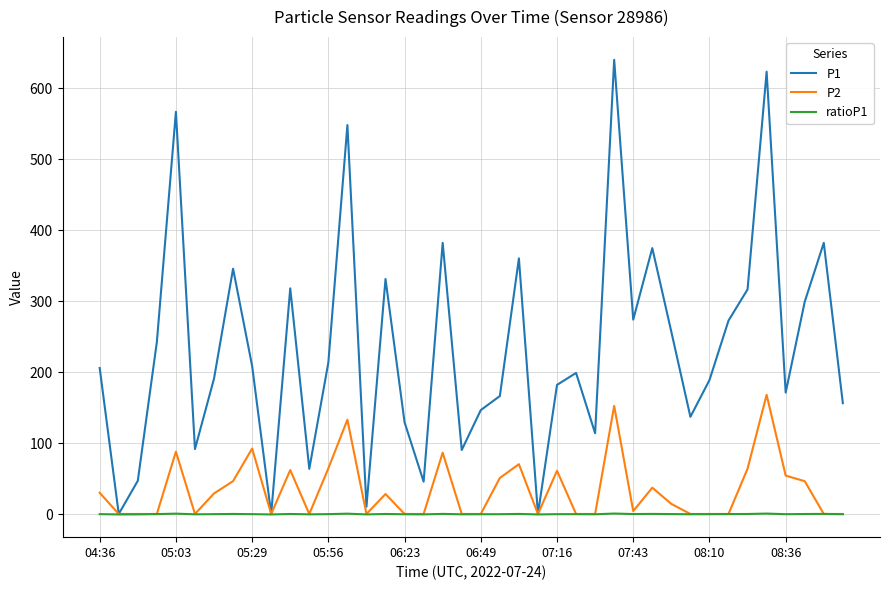

Which series has the widest spread of values?

P1